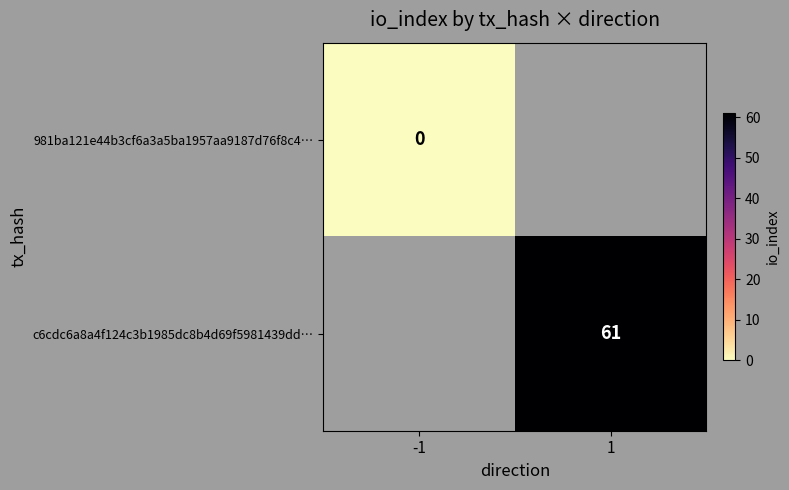

Count the number of data series in this chart.

2